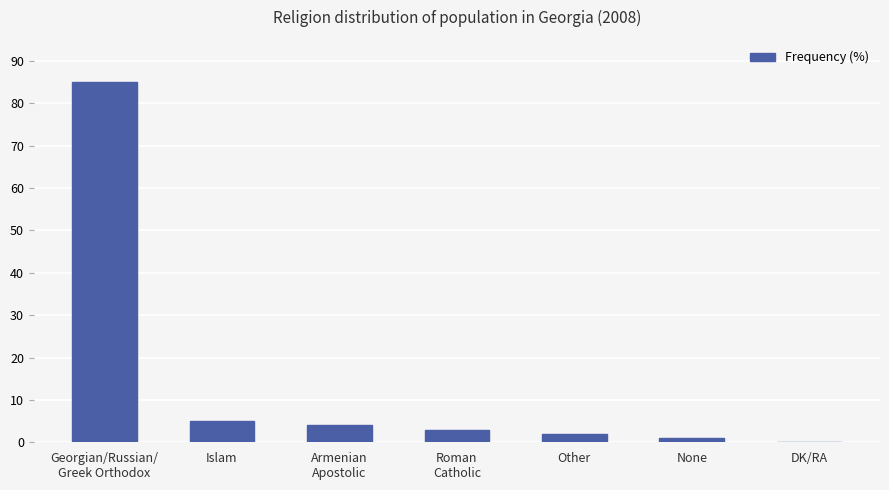

What is the ratio of the value at Islam to the value at Other?

2.5